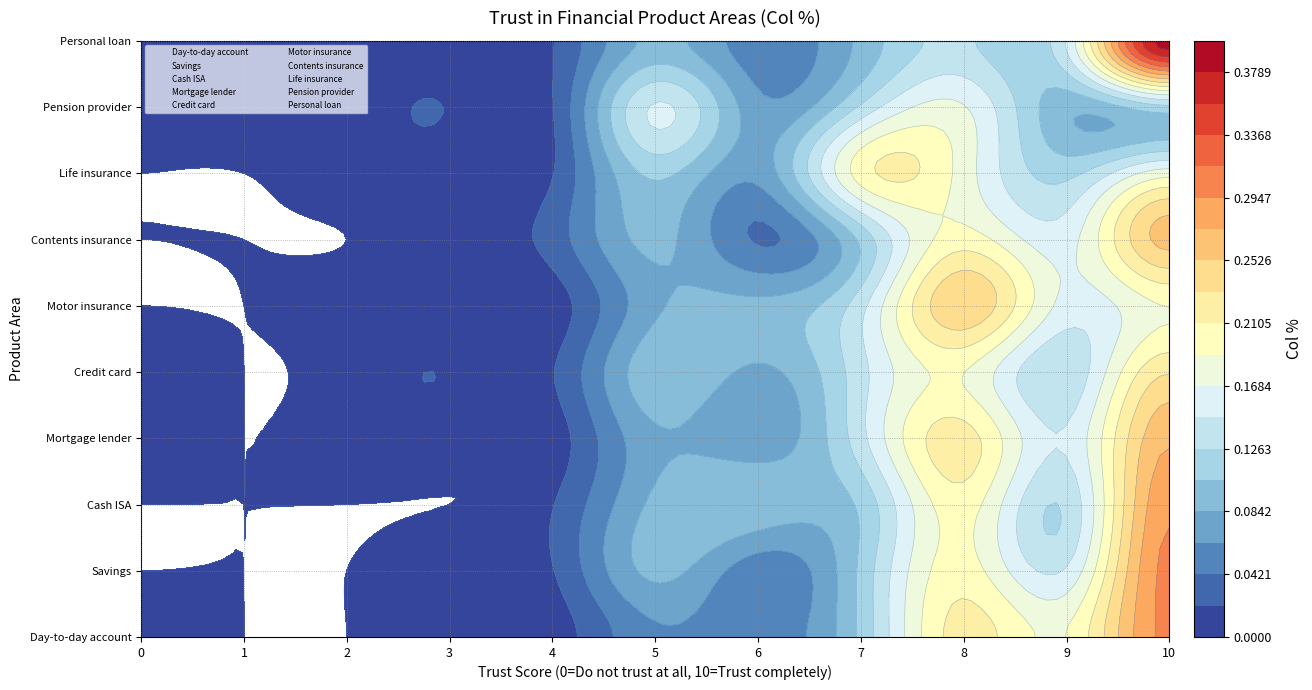

Reading right to left, list all the values displayed in this chart.

Day-to-day account: 10=0.3	9=0.2	8=0.2	7=0.1	6=0.1	5=0.1	4=0.0	3=0.0	2=0.0	1=0.0	0=0.0
Savings: 10=0.3	9=0.1	8=0.2	7=0.1	6=0.1	5=0.1	4=0.0	3=0.0	2=0.0	1=0.0	0=0.0
Cash ISA: 10=0.3	9=0.1	8=0.2	7=0.1	6=0.1	5=0.1	4=0.0	3=0.0	2=0.0	1=0.0	0=0.0
Mortgage lender: 10=0.3	9=0.1	8=0.2	7=0.1	6=0.1	5=0.1	4=0.0	3=0.0	2=0.0	1=0.0	0=0.0
Credit card: 10=0.2	9=0.1	8=0.2	7=0.1	6=0.1	5=0.1	4=0.0	3=0.0	2=0.0	1=0.0	0=0.0
Motor insurance: 10=0.2	9=0.2	8=0.2	7=0.1	6=0.1	5=0.1	4=0.0	3=0.0	2=0.0	1=0.0	0=0.0
Contents insurance: 10=0.3	9=0.2	8=0.2	7=0.1	6=0.0	5=0.1	4=0.0	3=0.0	2=0.0	1=0.0	0=0.0
Life insurance: 10=0.2	9=0.1	8=0.2	7=0.2	6=0.1	5=0.1	4=0.0	3=0.0	2=0.0	1=0.0	0=0.0
Pension provider: 10=0.1	9=0.1	8=0.2	7=0.1	6=0.1	5=0.1	4=0.0	3=0.0	2=0.0	1=0.0	0=0.0
Personal loan: 10=0.4	9=0.1	8=0.1	7=0.1	6=0.1	5=0.1	4=0.0	3=0.0	2=0.0	1=0.0	0=0.0